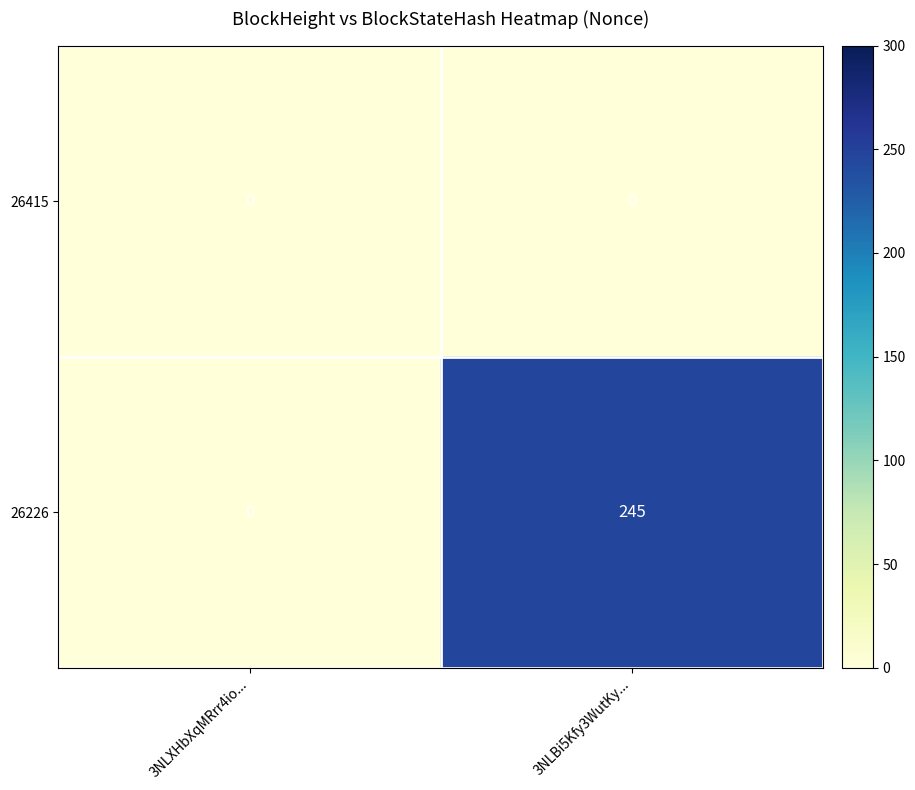

Between 3NLXHbXqMRrr4io... and 3NLBi5Kfy3WutKy..., which series saw the biggest shift?

26226